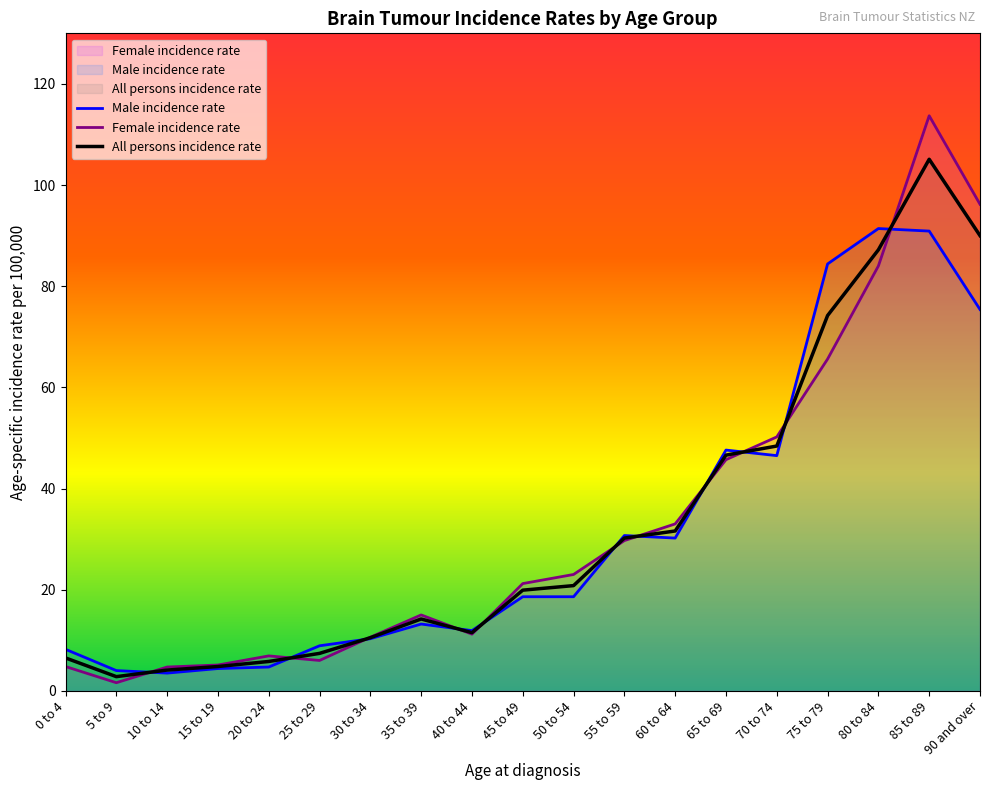

How many lines are shown in the chart?

3